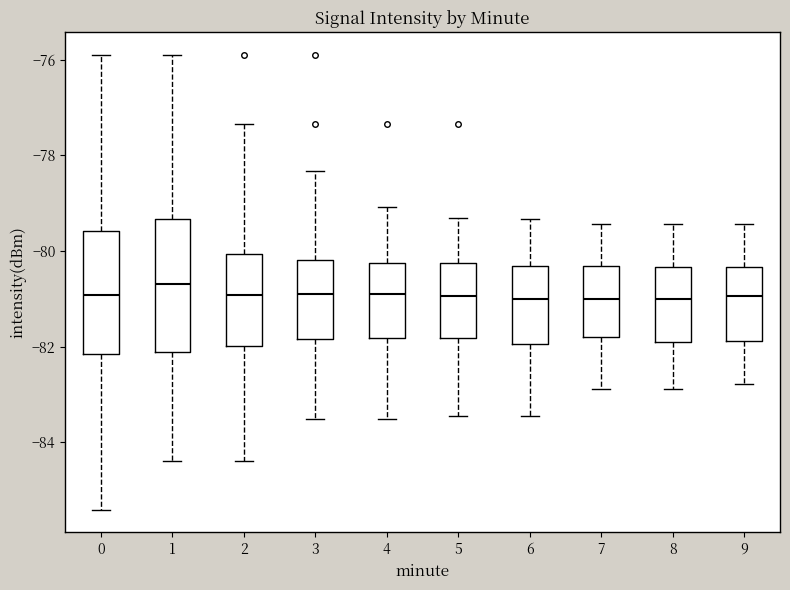

Reading left to right, read every box against the y-axis: the position of its median line, the range the box covers, and the ends of its whiskers. The values are not printed on the chart, so give them approximately, as read against the axis.

0: median -81.0, box -82.2 to -79.6, whiskers -85.4 to -75.8
1: median -80.6, box -82.2 to -79.4, whiskers -84.4 to -75.8
2: median -81.0, box -82.0 to -80.0, whiskers -84.4 to -77.4
3: median -80.8, box -81.8 to -80.2, whiskers -83.6 to -78.4
4: median -80.8, box -81.8 to -80.2, whiskers -83.6 to -79.0
5: median -81.0, box -81.8 to -80.2, whiskers -83.4 to -79.4
6: median -81.0, box -82.0 to -80.4, whiskers -83.4 to -79.4
7: median -81.0, box -81.8 to -80.4, whiskers -82.8 to -79.4
8: median -81.0, box -82.0 to -80.4, whiskers -82.8 to -79.4
9: median -81.0, box -81.8 to -80.4, whiskers -82.8 to -79.4